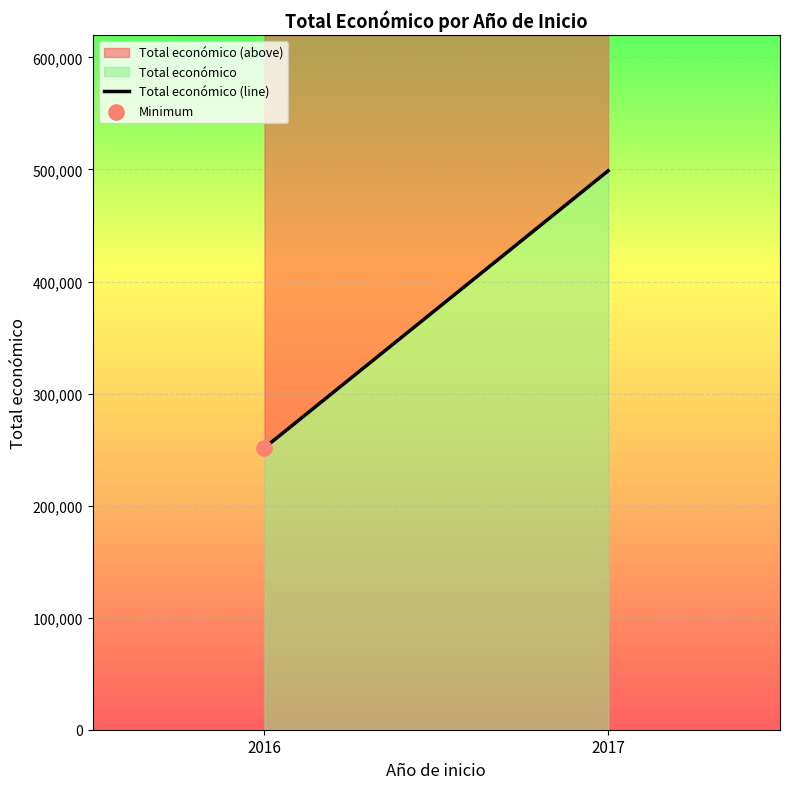

What is the ratio of the value at 2016 to the value at 2016?

1.0